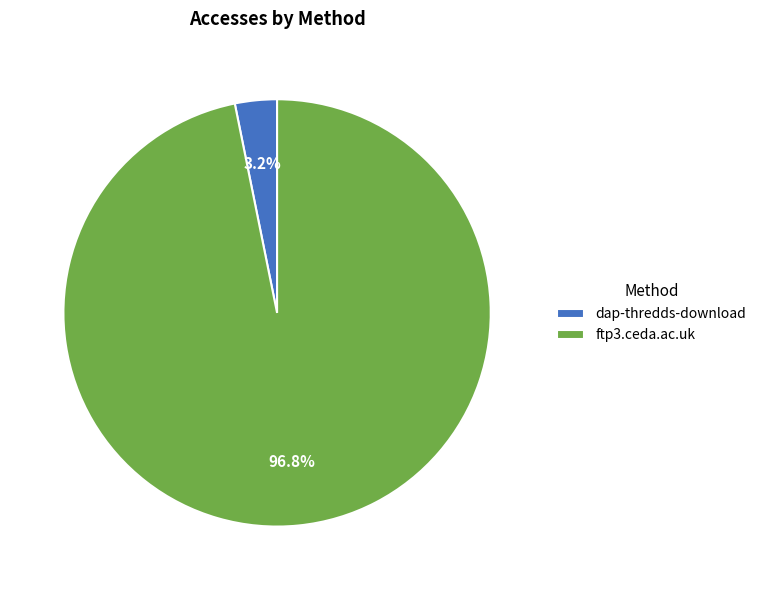

What percentage is the dap-thredds-download slice, to the nearest percent?

3%